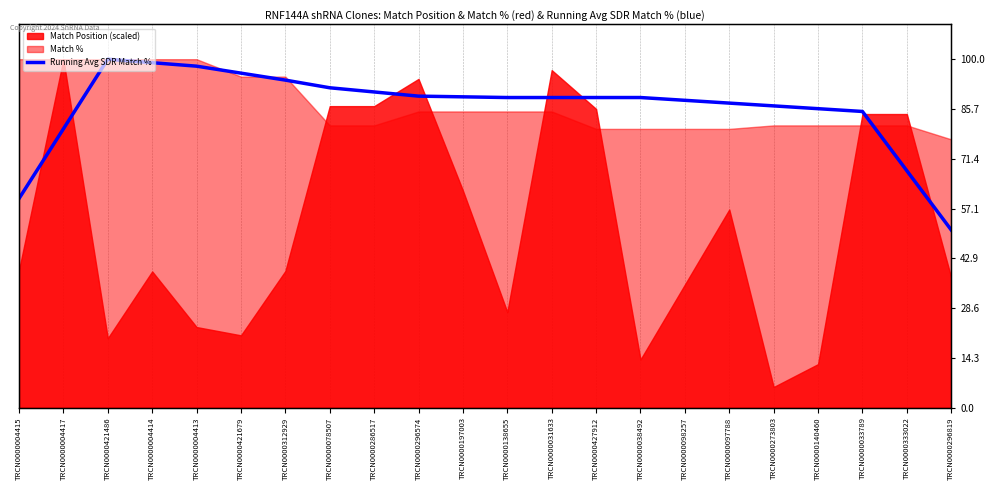

What is the sum of the values at TRCN0000098257 and TRCN0000312929?

182.2